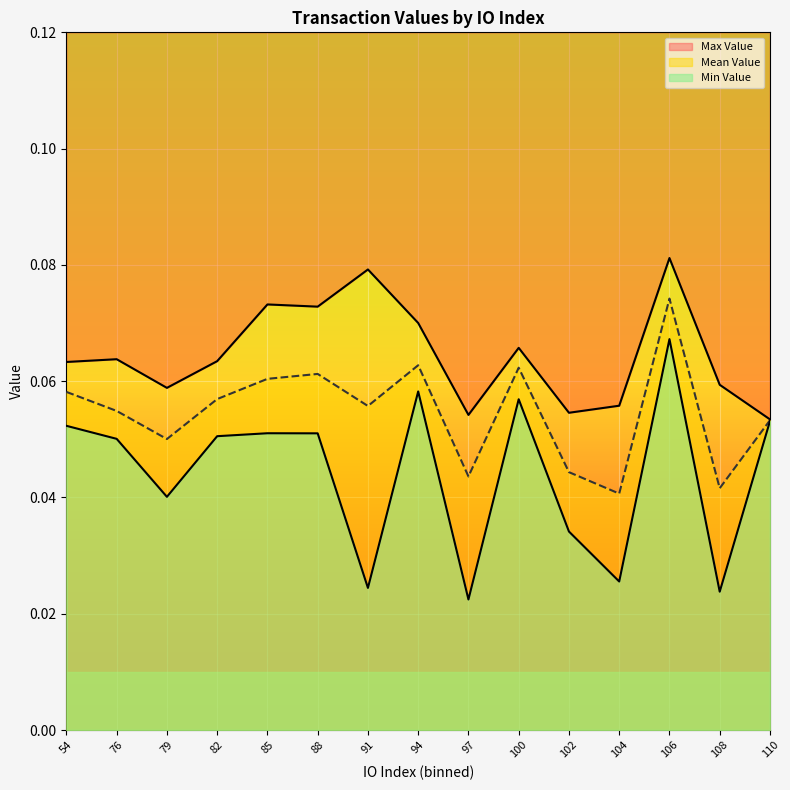

True or false: Total Value and IO Index (scaled) intersect in this chart.

False